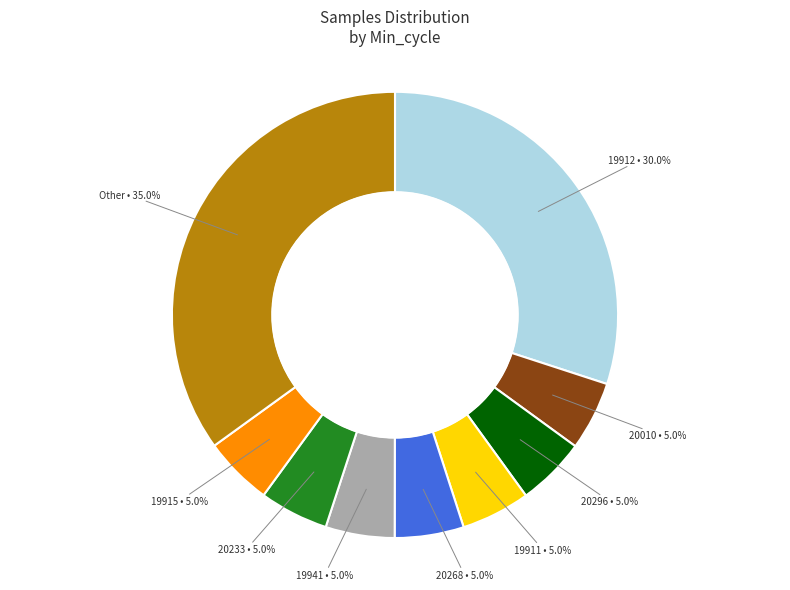

Is there any slice that represents more than half of the pie?

No